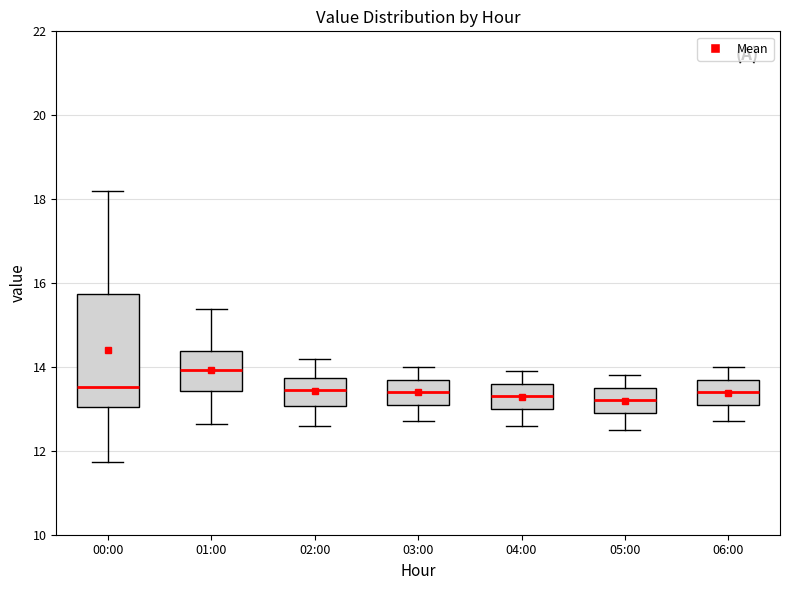

Comparing the boxes themselves (not the whiskers), which one is the tallest?

00:00